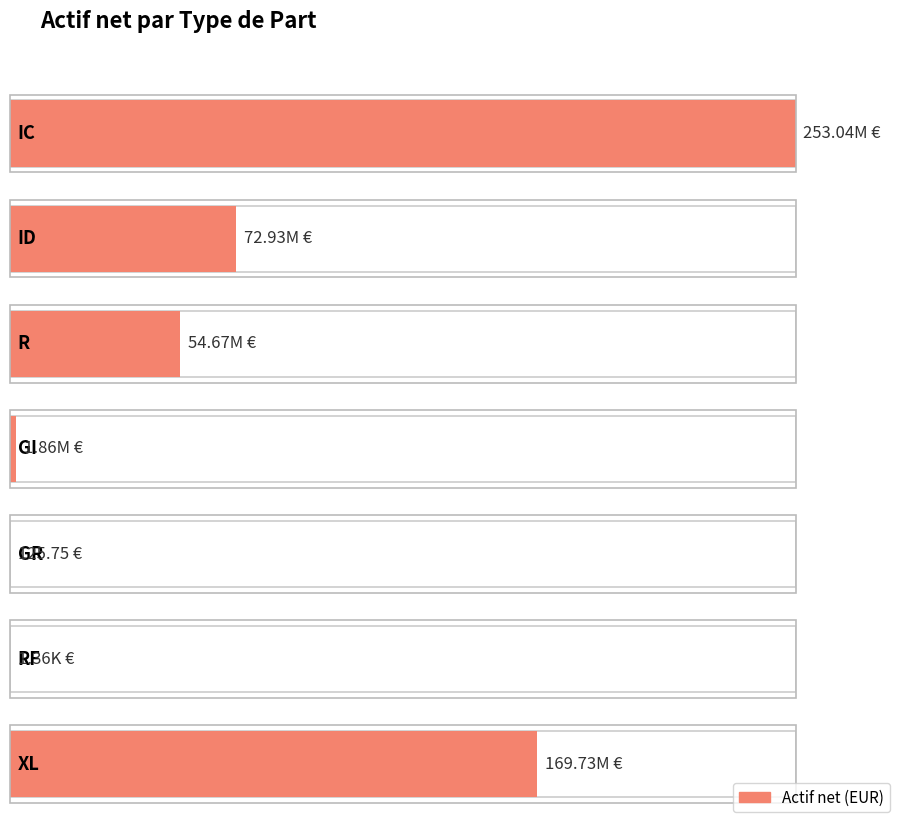

Reading left to right, list all the values displayed in this chart.

253044261.3	72934728.2	54670037.7	1858292.3	125.8	1361.0	169725253.8